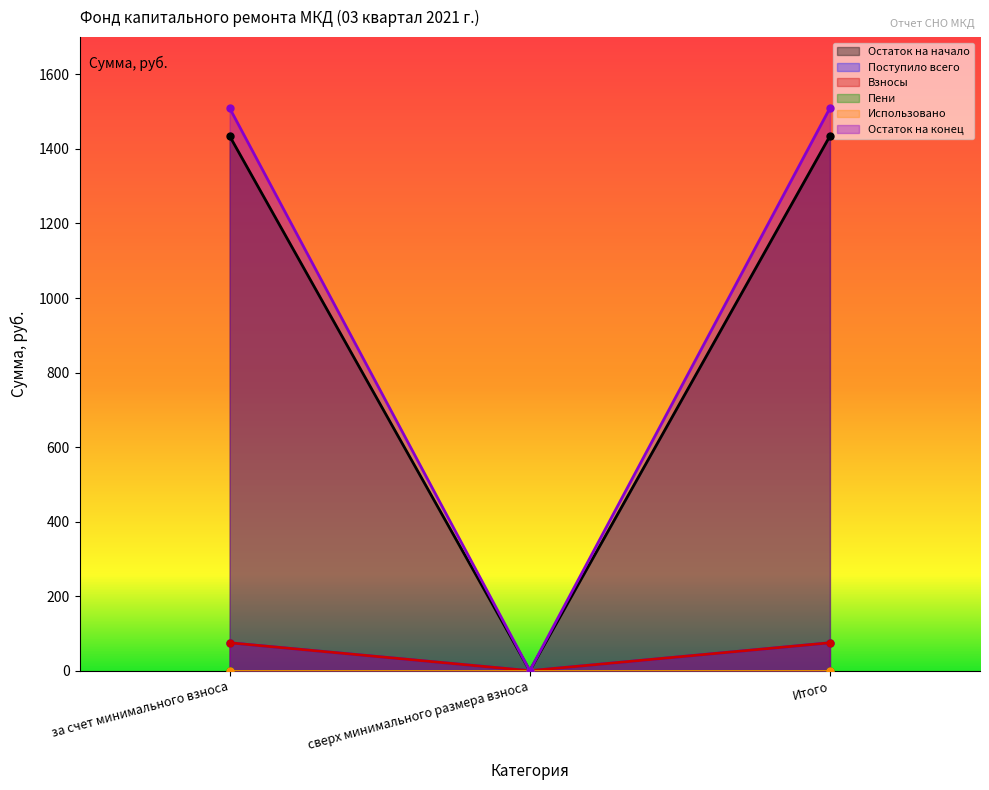

What is the label of the 1st point from the left?

за счет минимального взноса